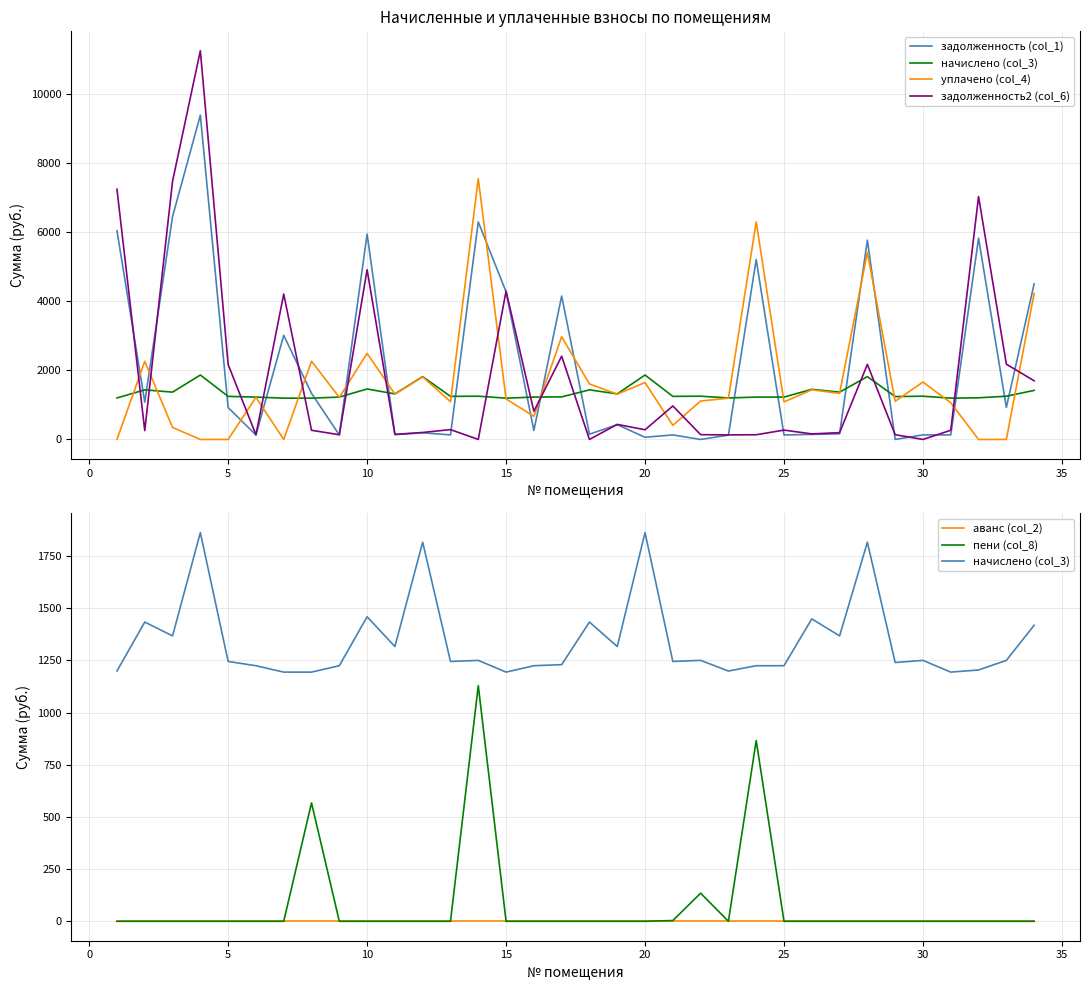

True or false: пени (col_8) and аванс (col_2) cross at least once.

False